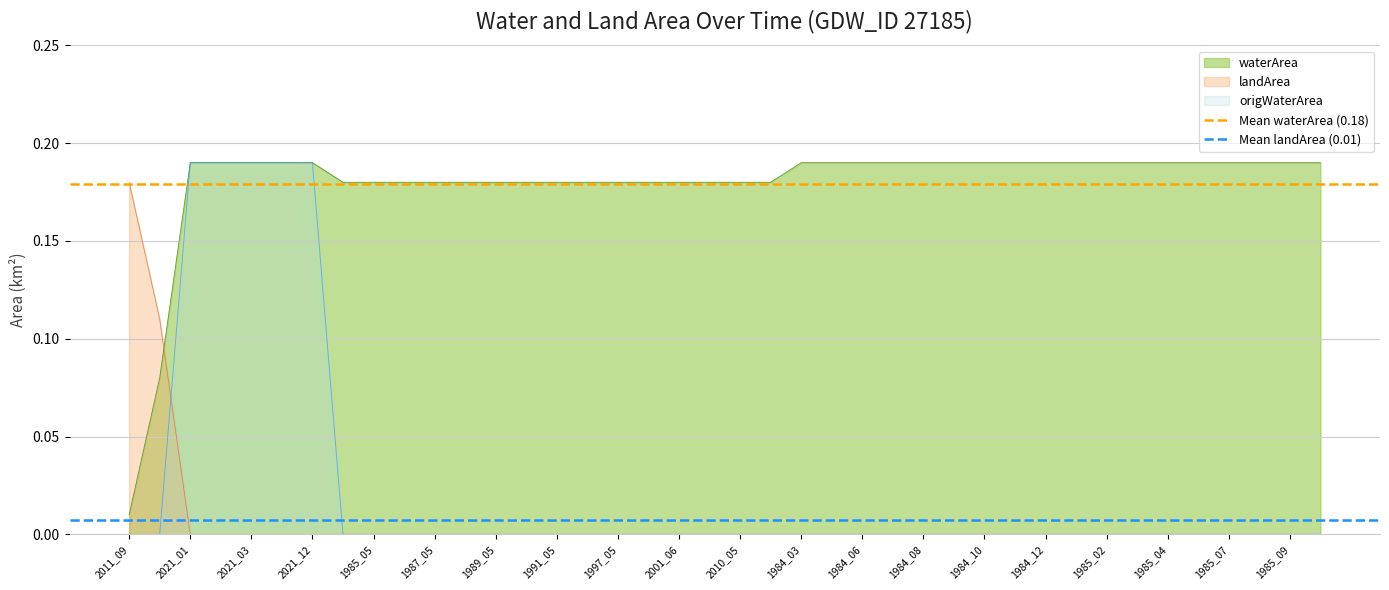

The value of landArea at 1985_02 is 0.1. True or false?

False